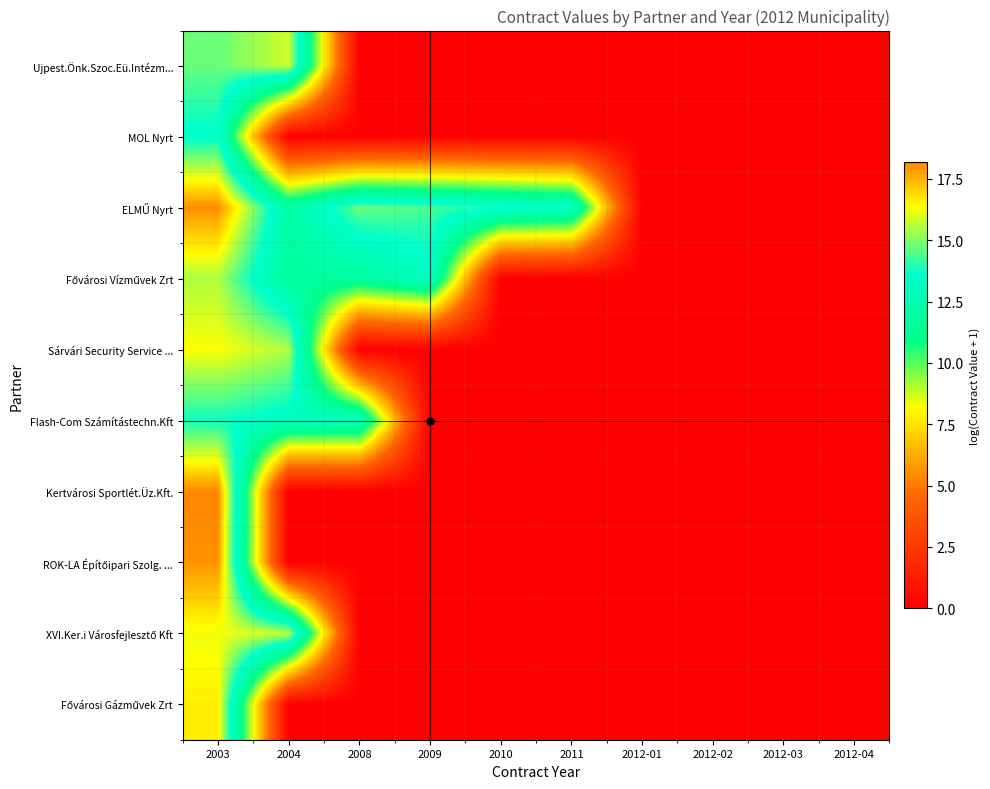

Which has a higher value, 2011 or 2004?

2004